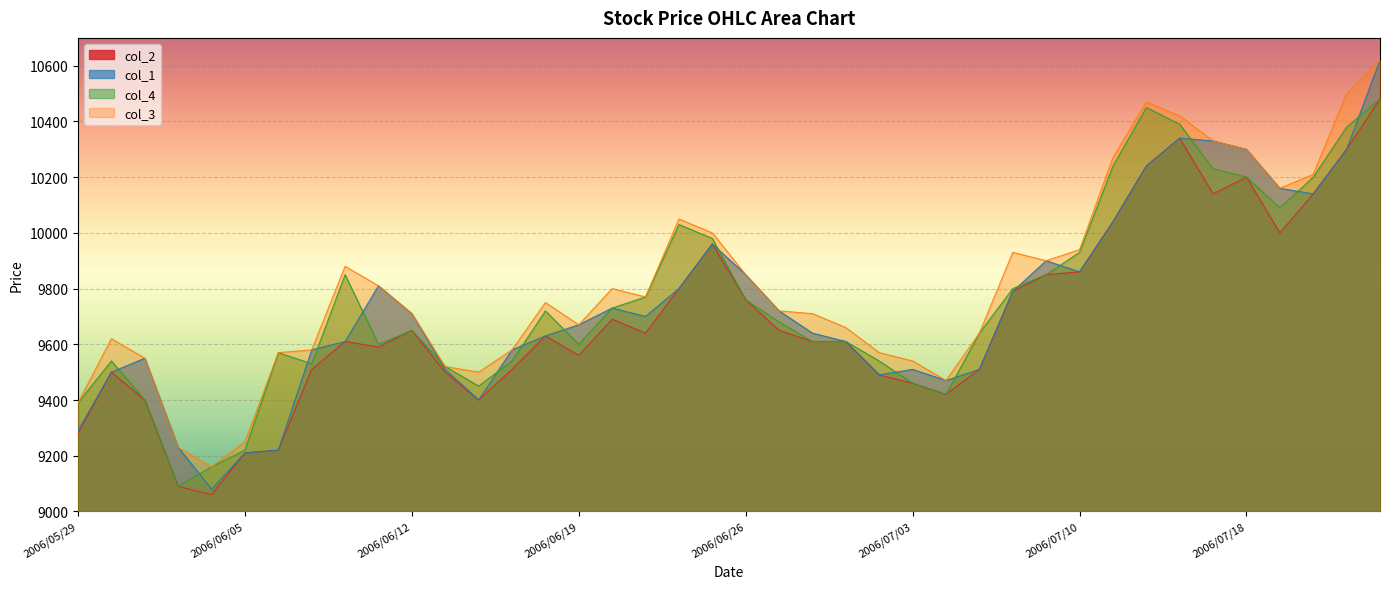

How many data points in col_1 are less than 9700?

20